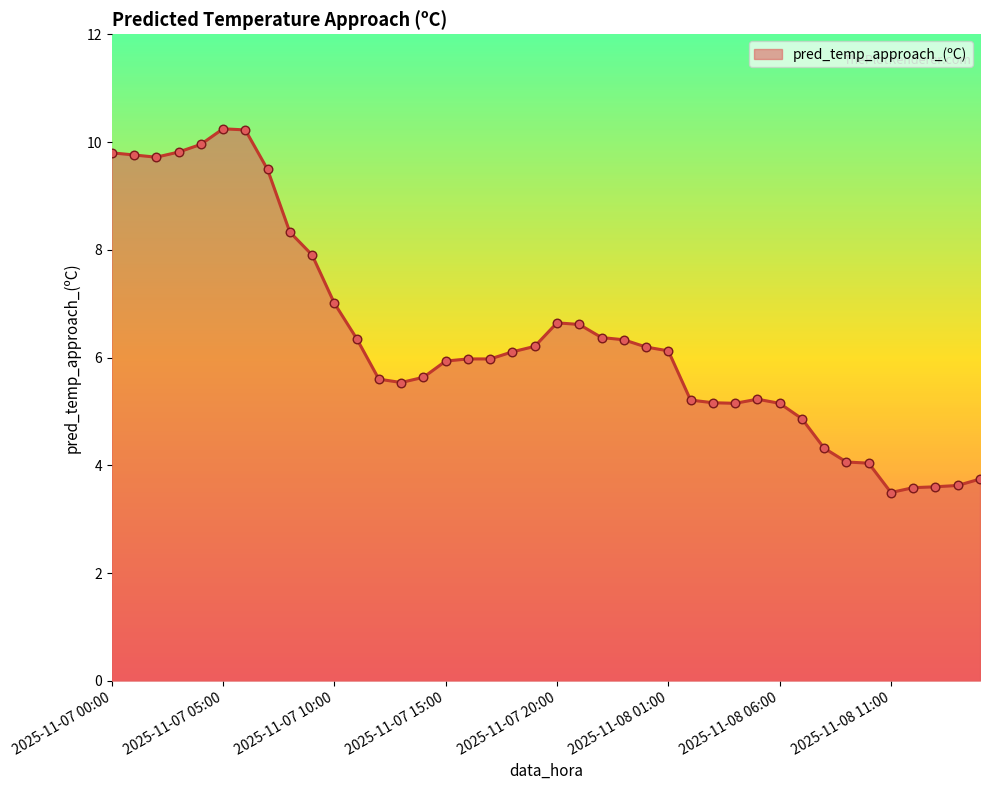

What is the greatest value displayed?

10.2